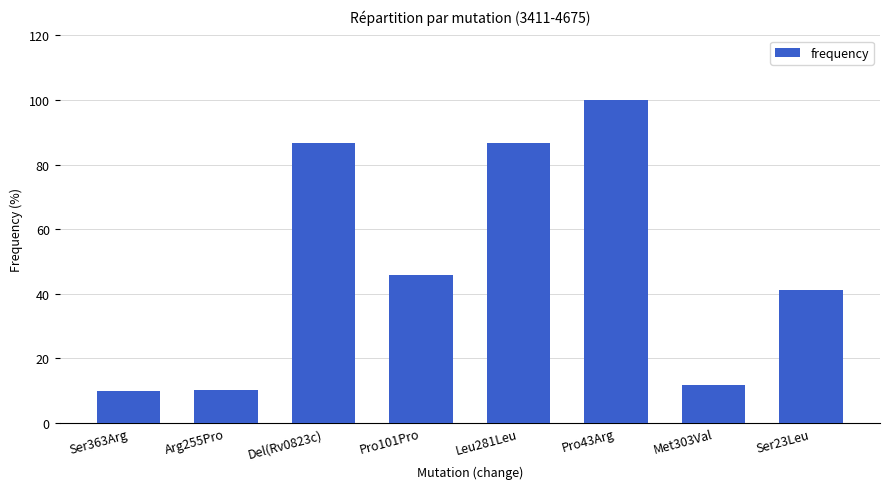

The value at Pro43Arg is 100.0. True or false?

True